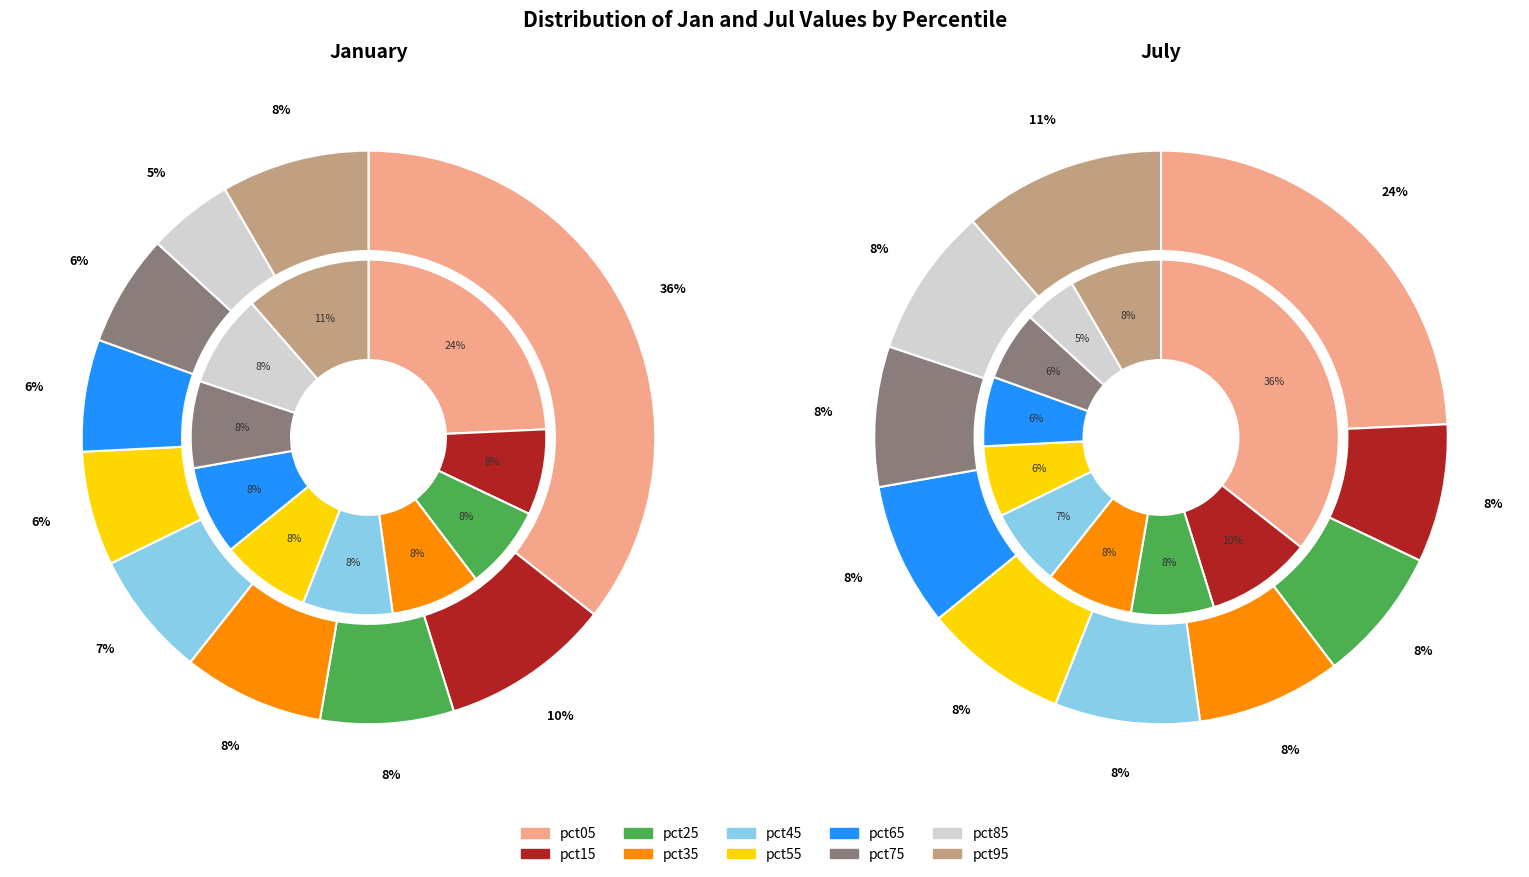

Is jan_values the majority of the pie?

No